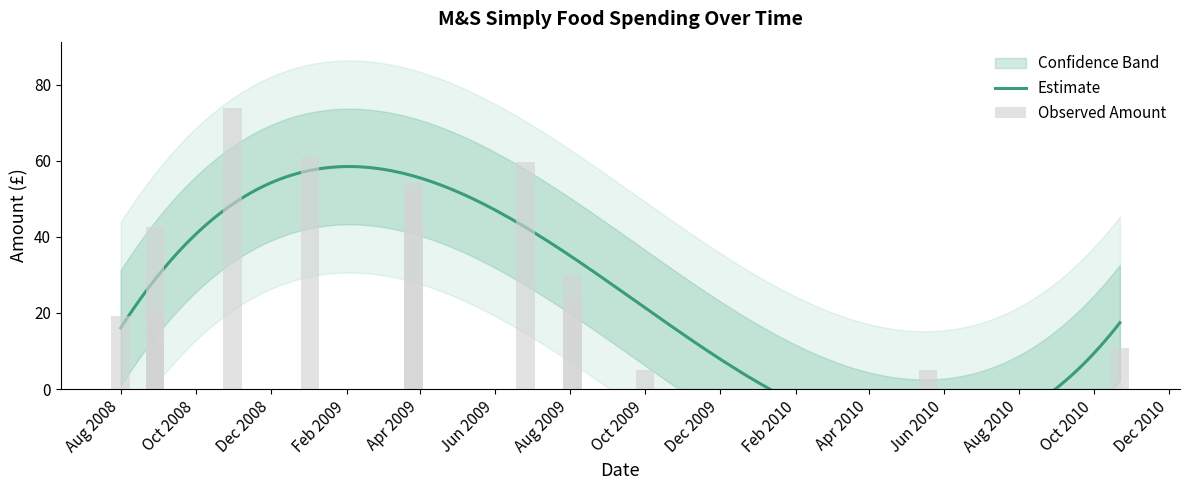

What is the label of the 1st bar from the left?

Aug 2008